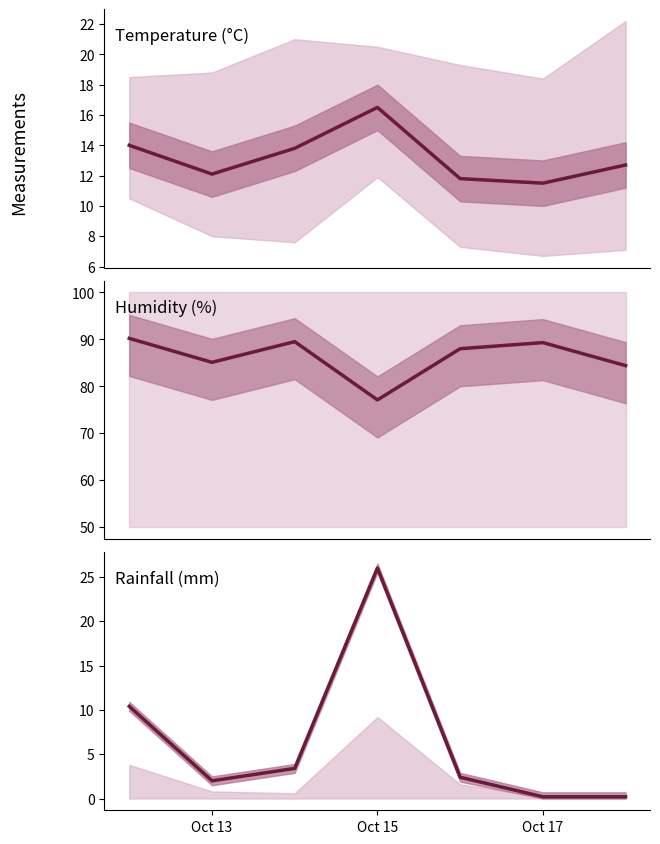

True or false: Humidity MED has a value of 45.9 at 4.

False